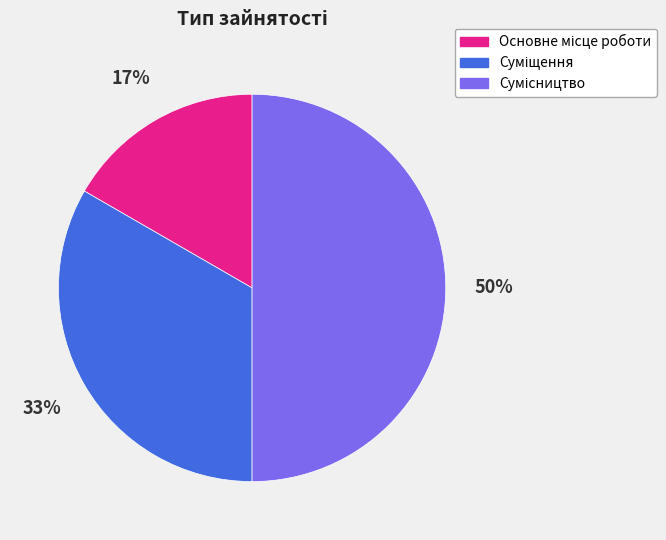

To the nearest percent, what is the difference between the largest and smallest slice percentages?

33%